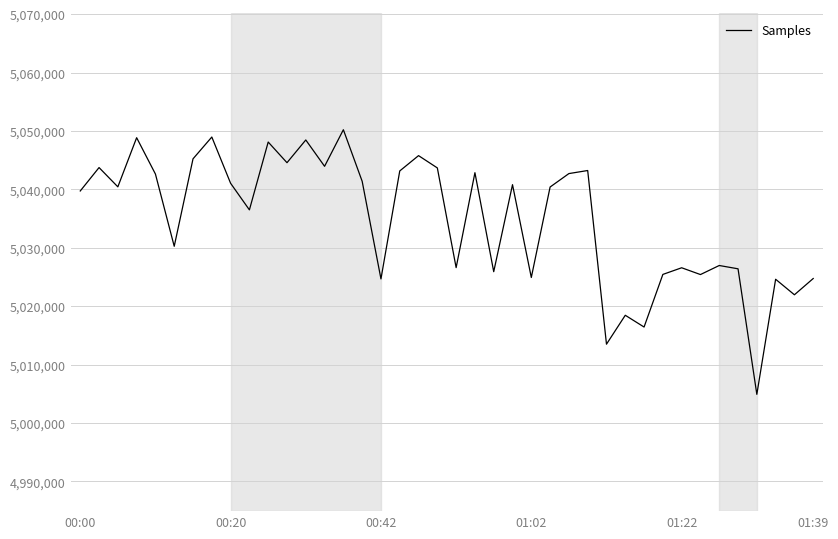

How many lines are shown in the chart?

1